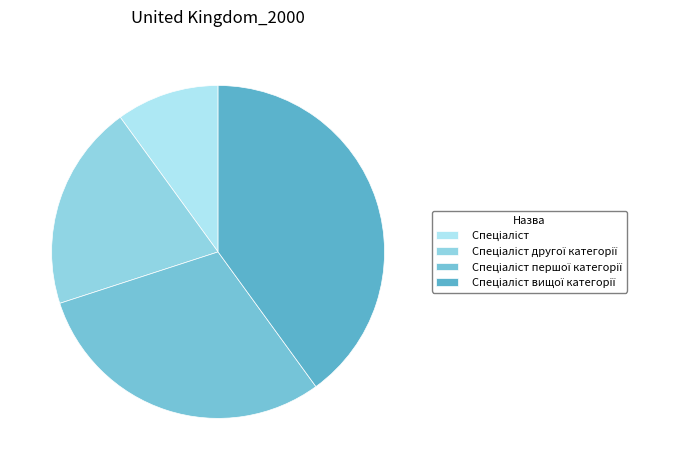

What is the total percentage of Спеціаліст вищої категорії and Спеціаліст першої категорії?

70.0%